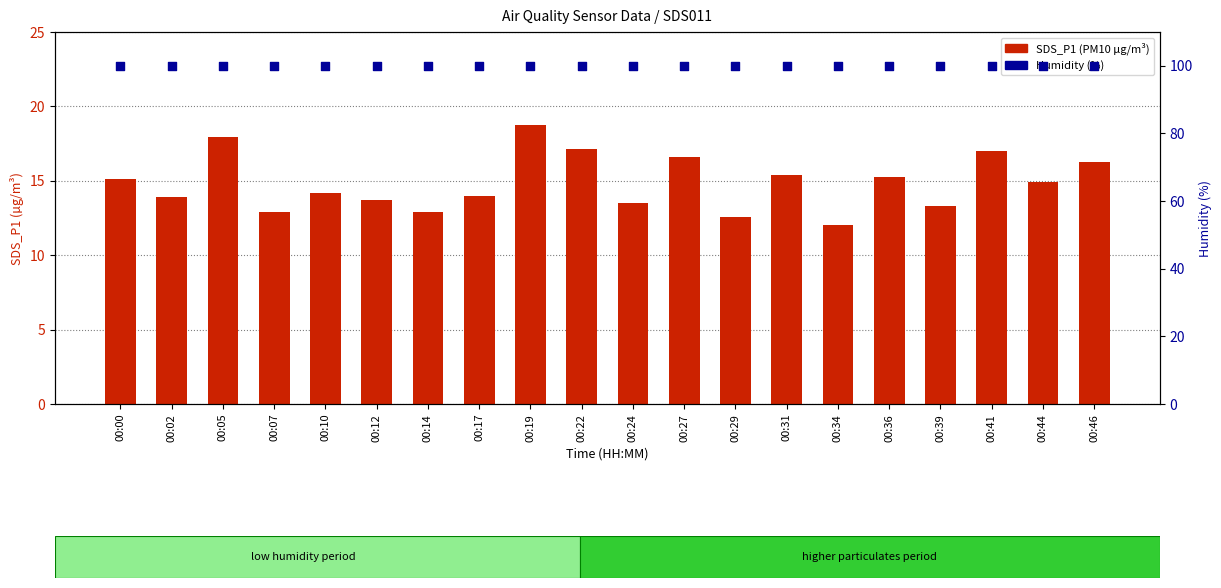

What is the total value across all series at 00:36?

115.1